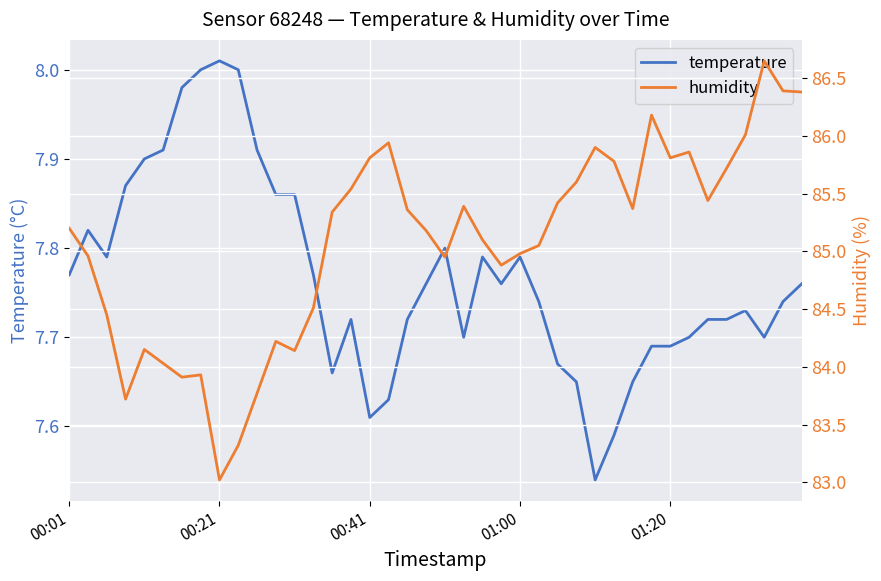

What is the sum of all humidity values?

3403.4